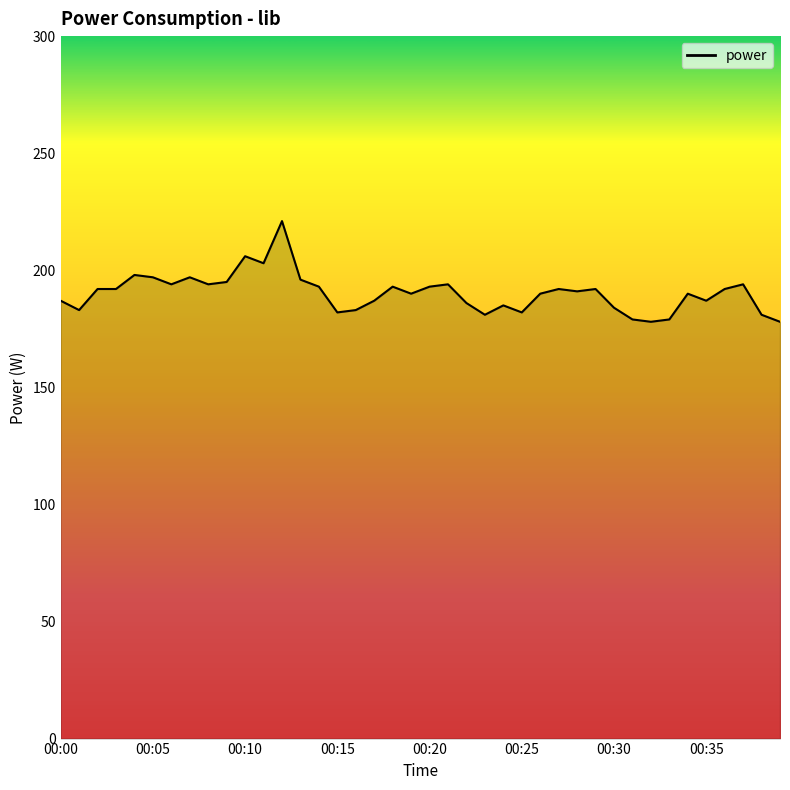

What is the difference between the maximum and minimum values?

43